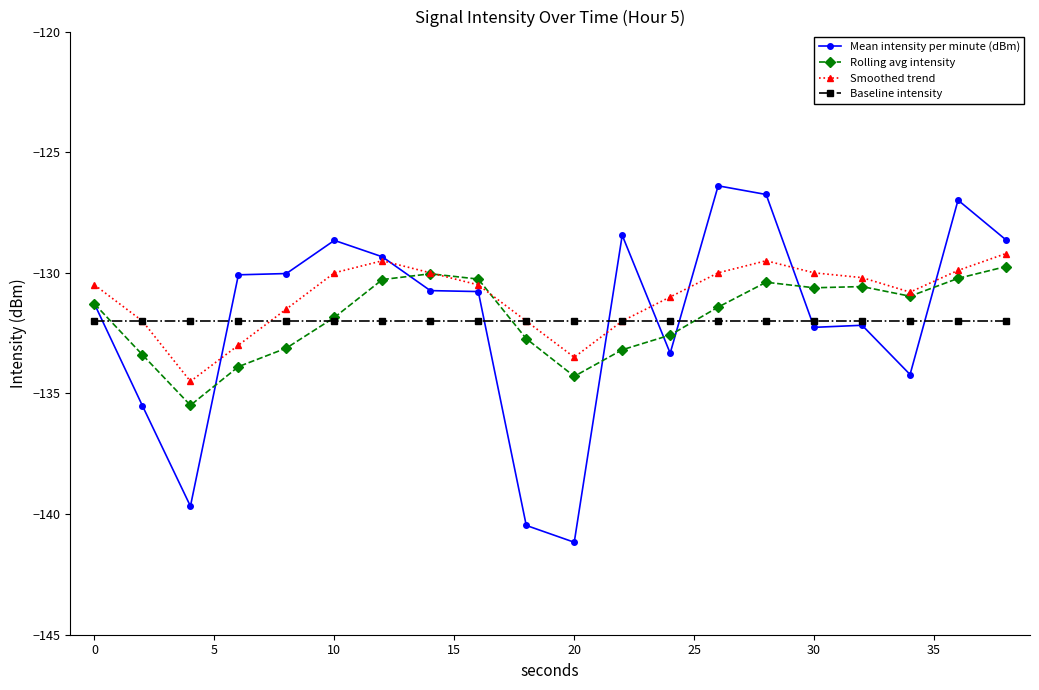

Which series ends up on top after the final intersection of Baseline intensity and Rolling avg intensity?

Rolling avg intensity